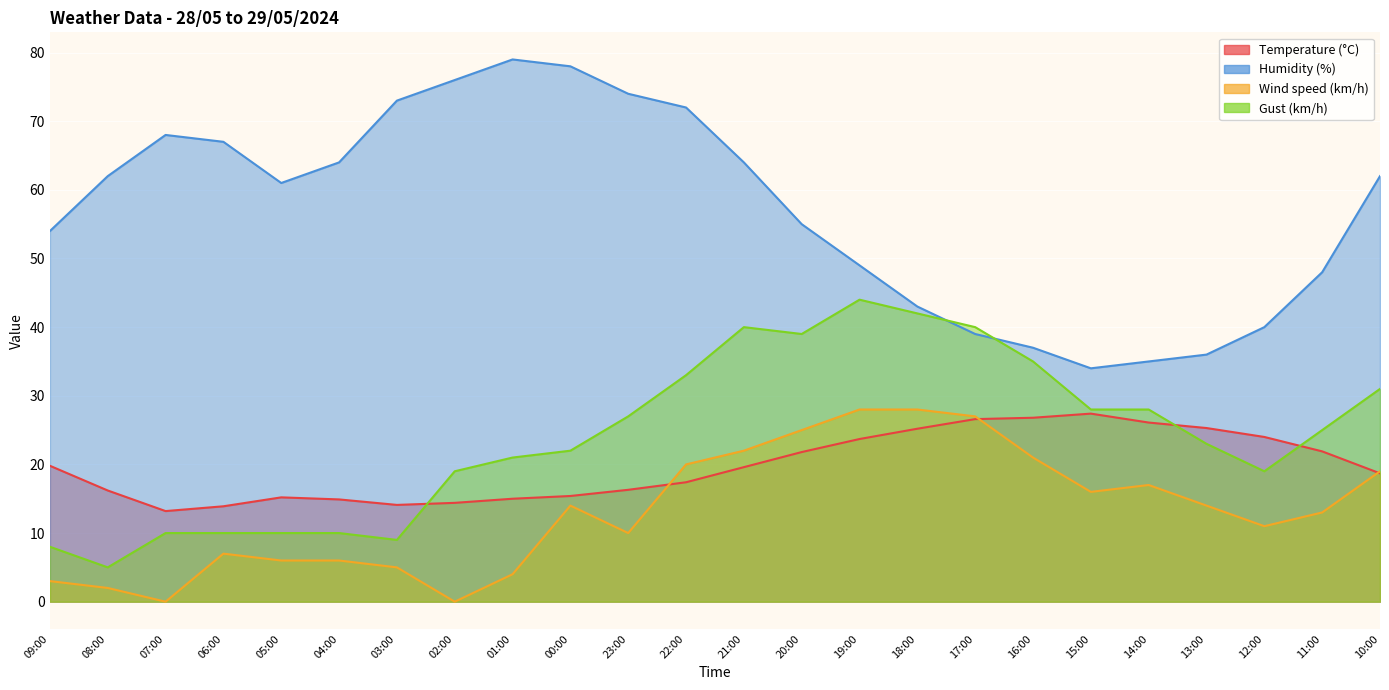

Between 16:00 and 04:00, which is larger?

16:00